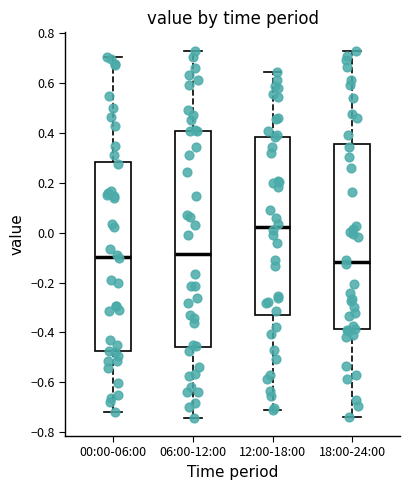

Which box has the highest median line?

12:00-18:00